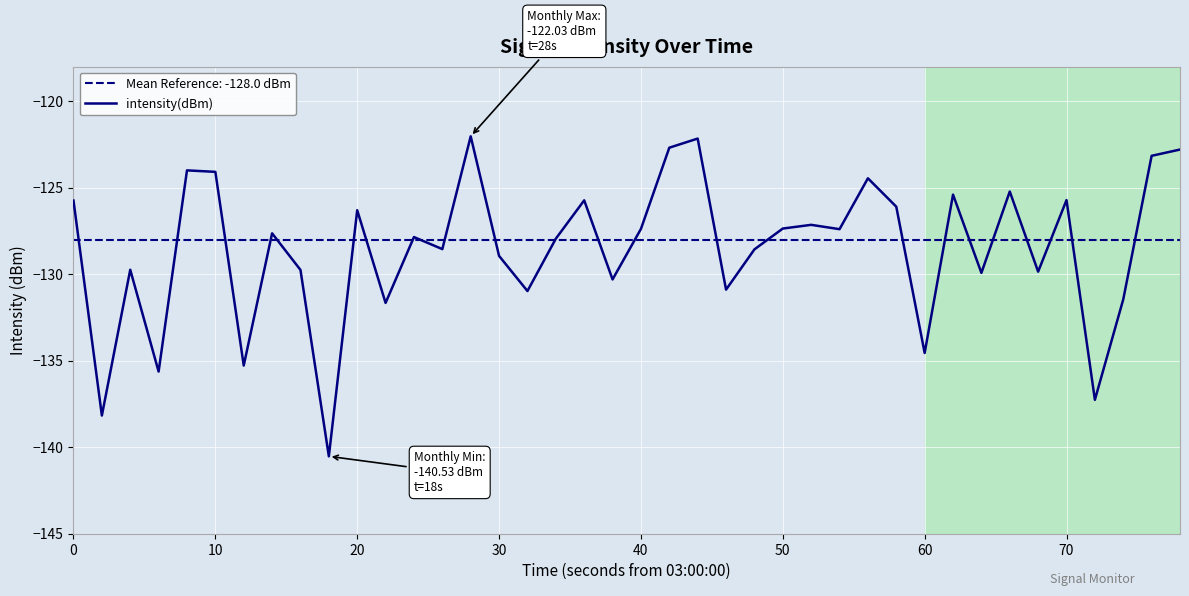

True or false: intensity(dBm) has a value of -127.4 at 50.

True